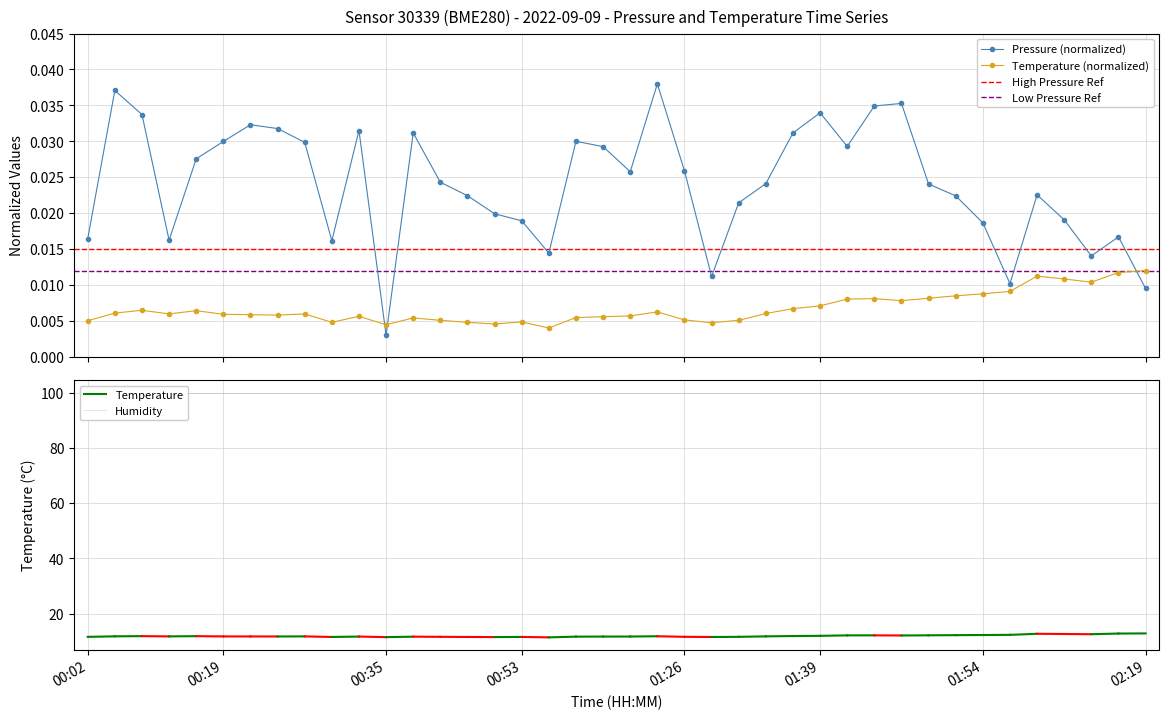

True or false: Temperature (normalized) has more than 2 interior local peaks.

True